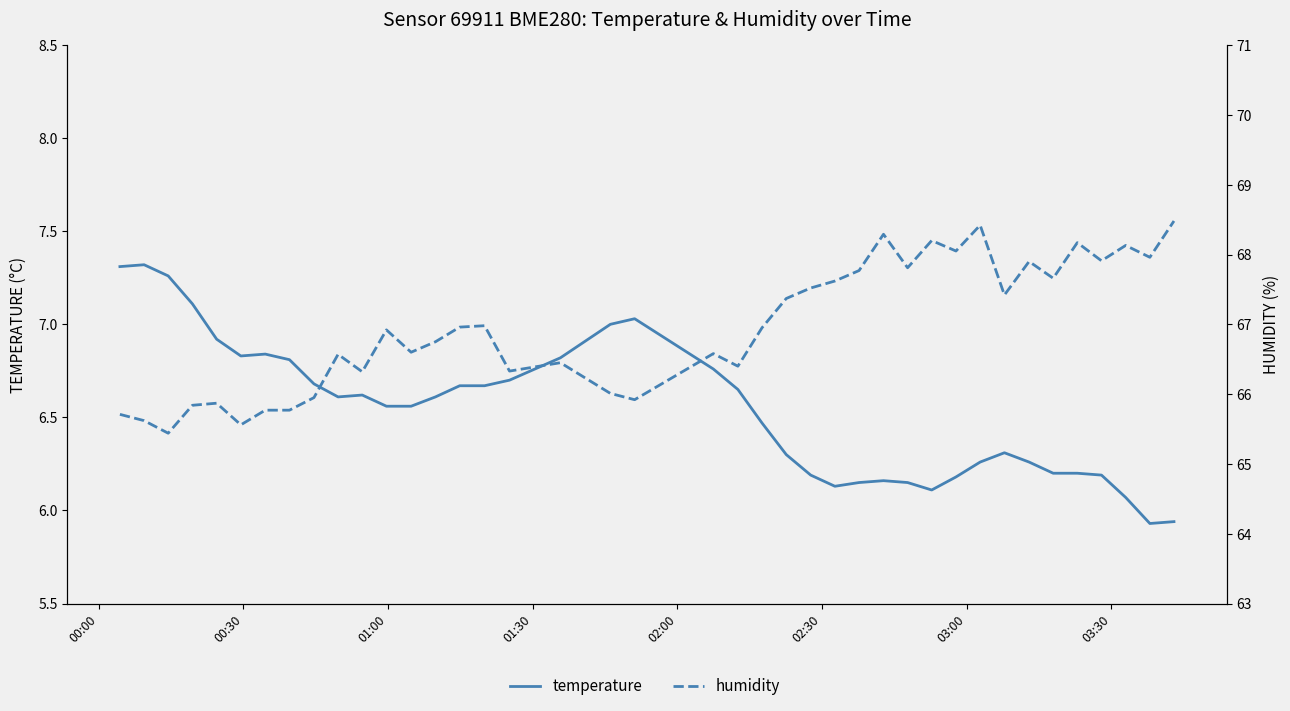

Rank the series by their average value, from highest to lowest.

humidity, temperature